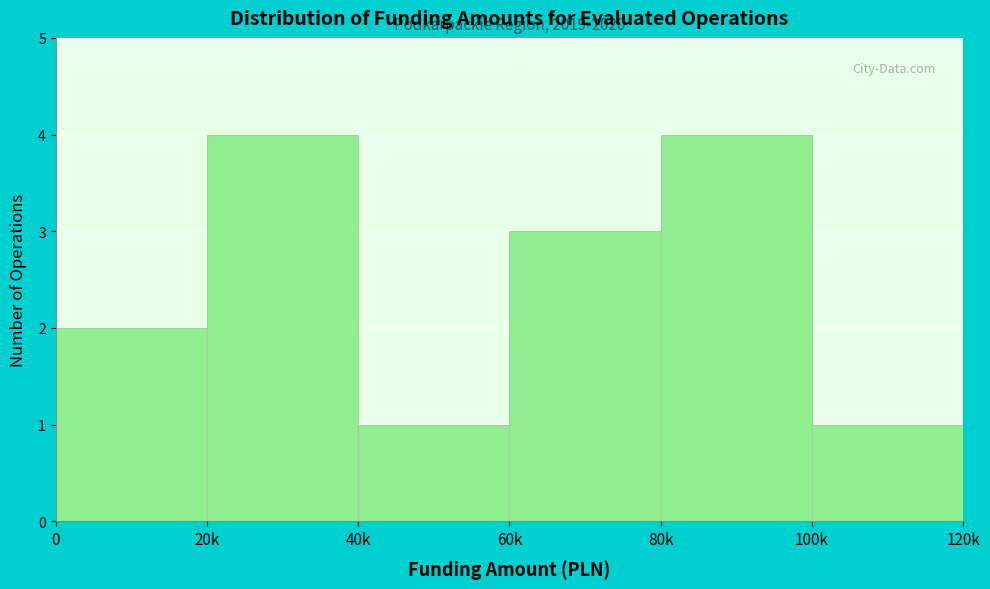

Reading right to left, extract all data points from this chart.

100k=1	80k=4	60k=3	40k=1	20k=4	0=2